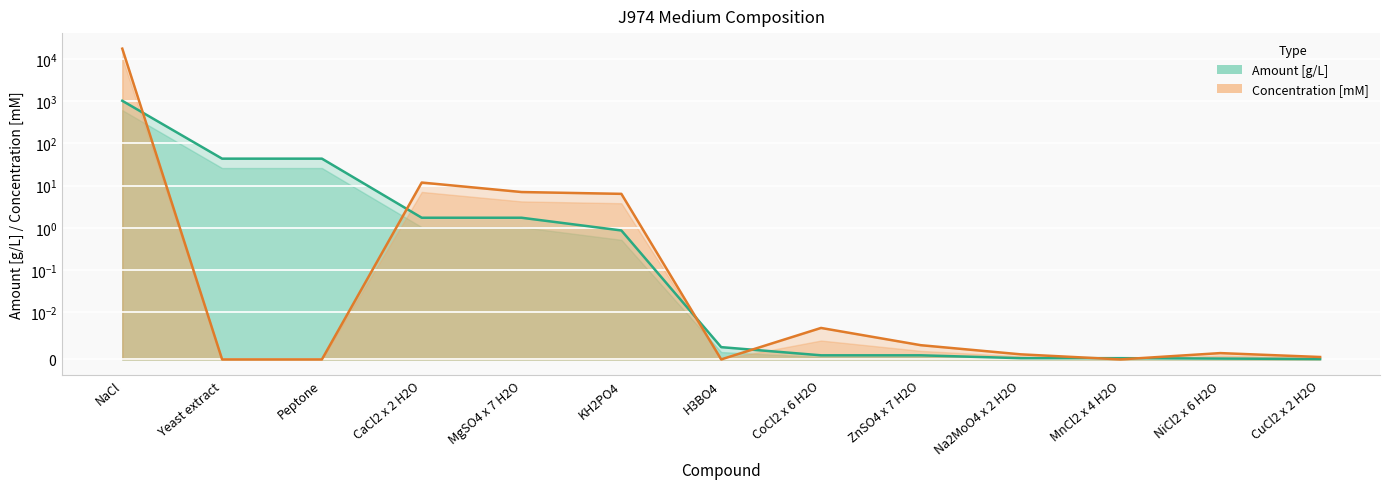

Rank the series by their maximum value, from lowest to highest.

Amount [g/L] line, Concentration [mM] line